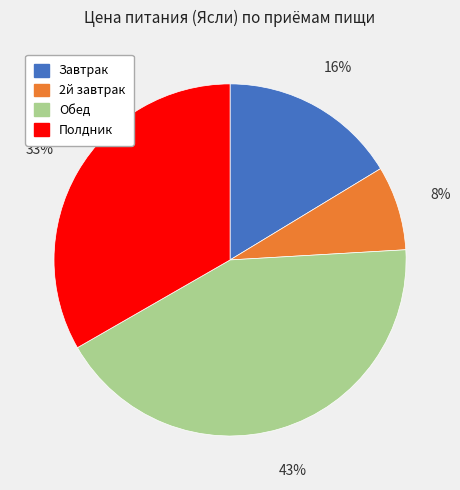

Which has a higher value, 2й завтрак or Завтрак?

Завтрак